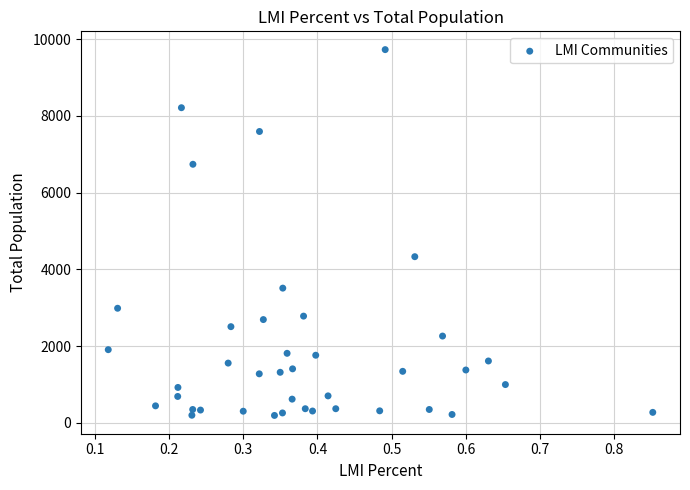

What is the range of Y values (max minus min)?

9540